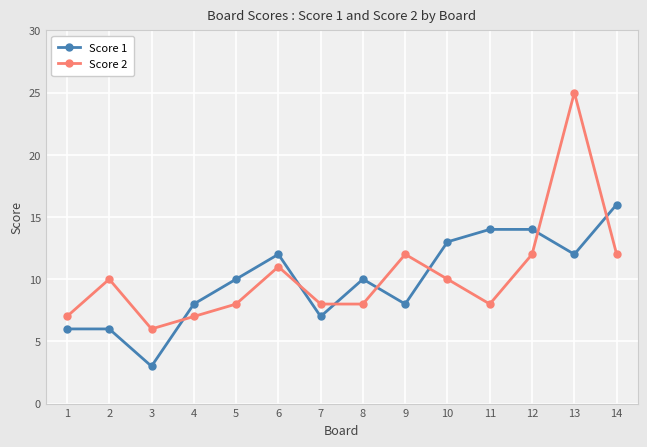

True or false: Score 2 and Score 1 cross at least once.

True